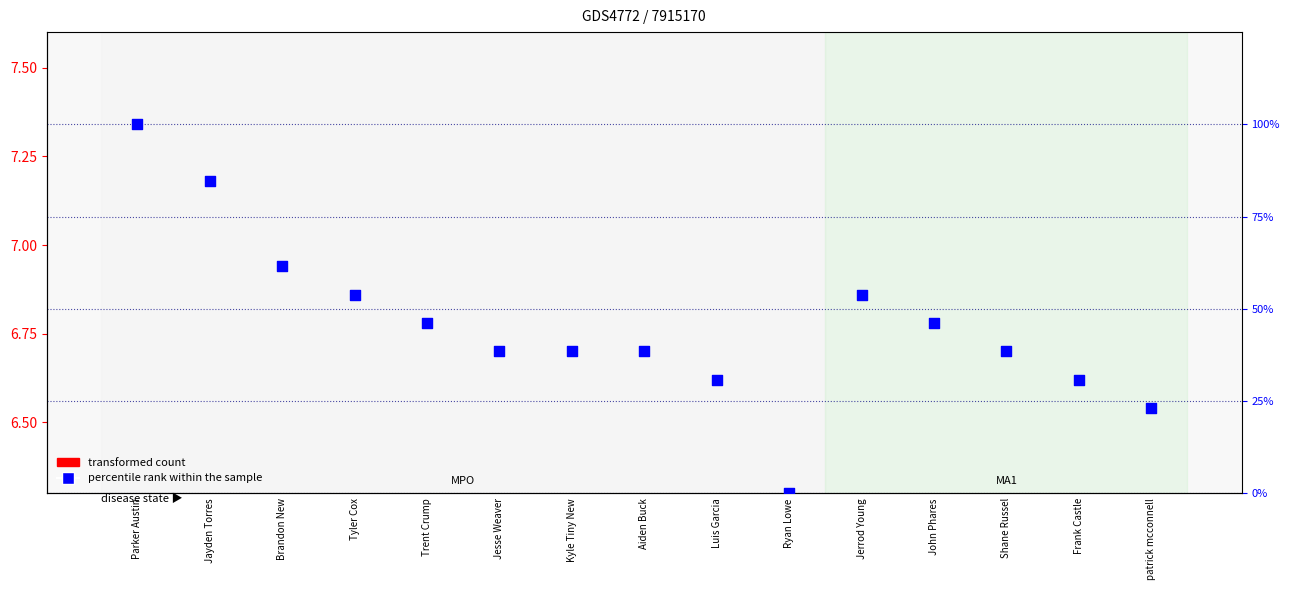

What are all the series names shown in the legend?

transformed count, percentile rank within the sample